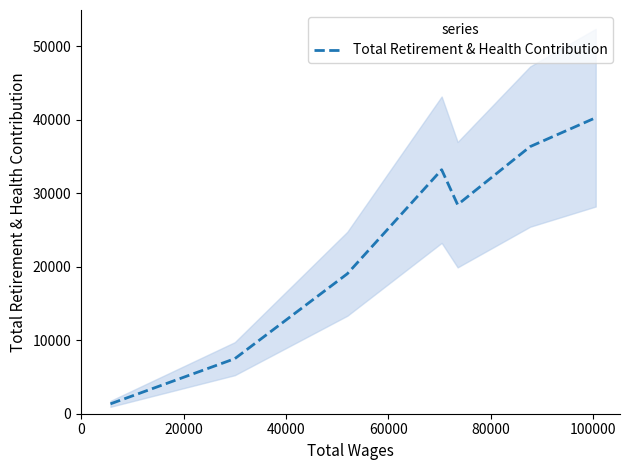

What is the minimum value for Total Retirement & Health Contribution?

1344